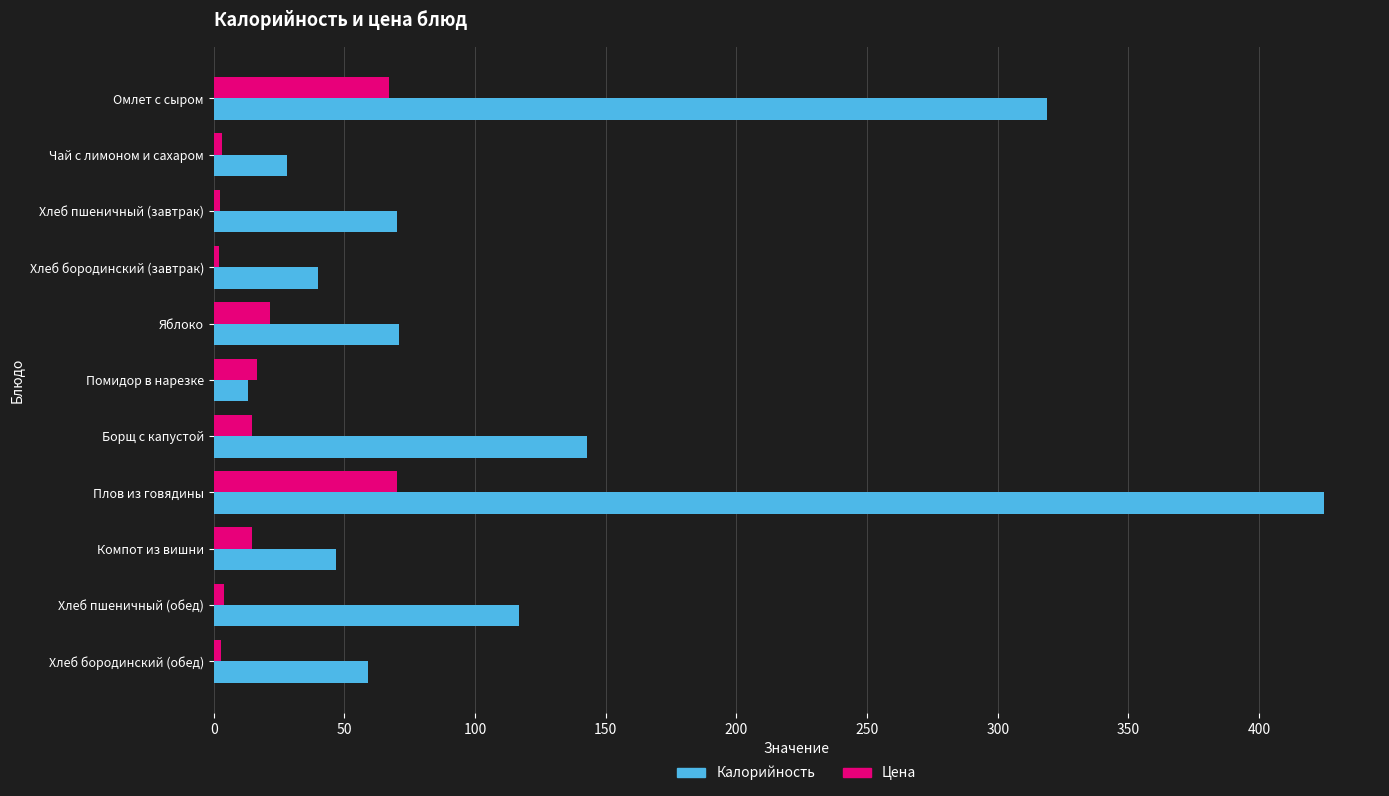

List the series in order of their overall mean, lowest first.

Цена, Калорийность